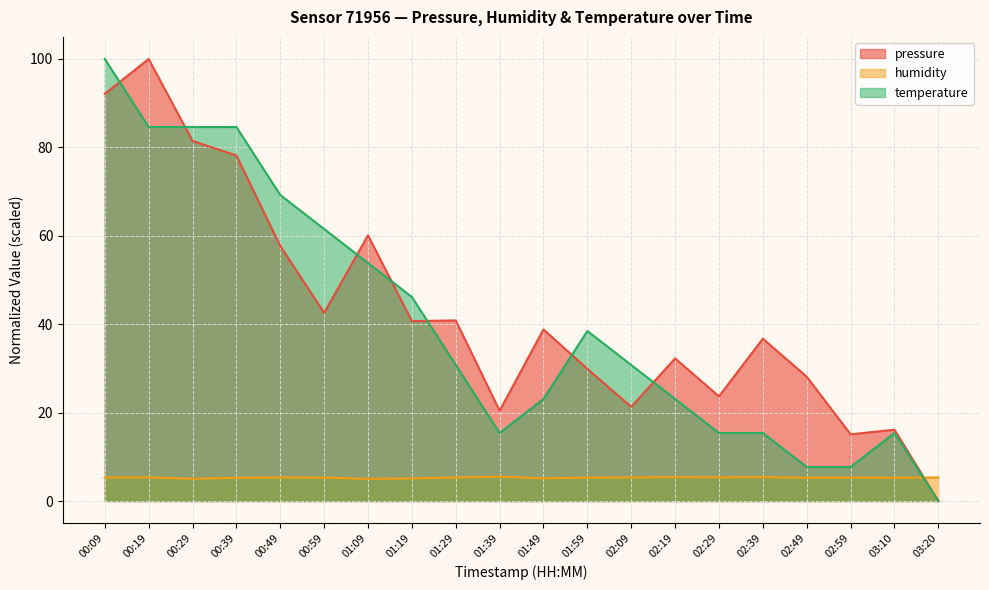

What is the maximum value for temperature?

100.0